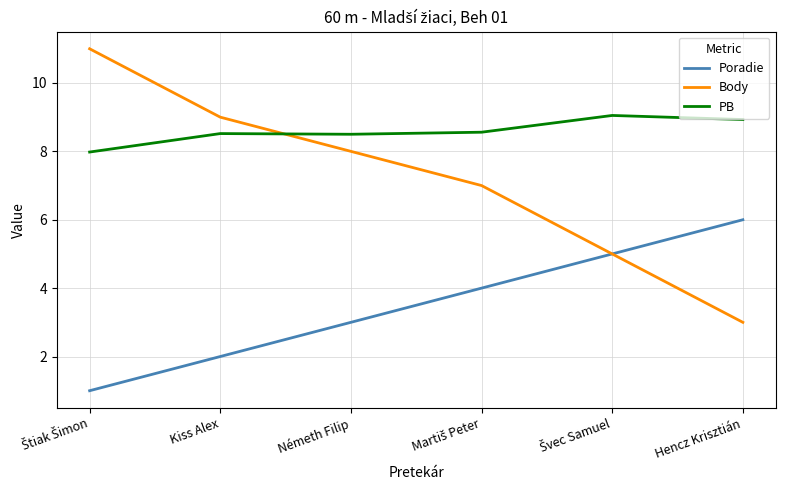

Where do Body and PB first cross each other?

Kiss Alex and Németh Filip